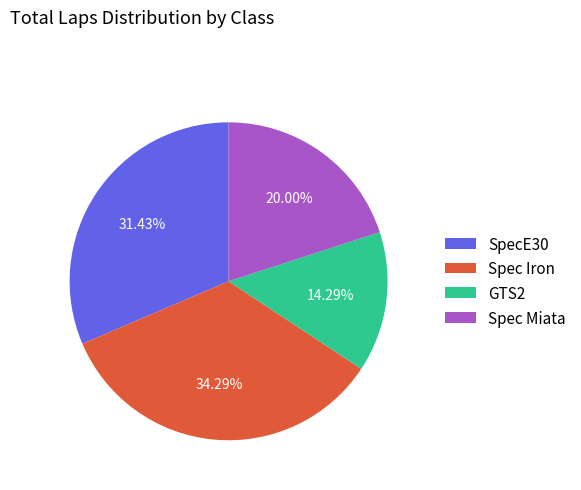

Which has a higher value, Spec Miata or GTS2?

Spec Miata